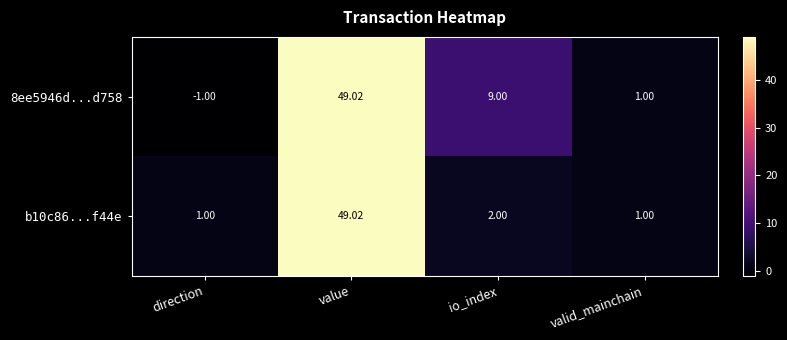

At how many categories does at least one series exceed 38?

1